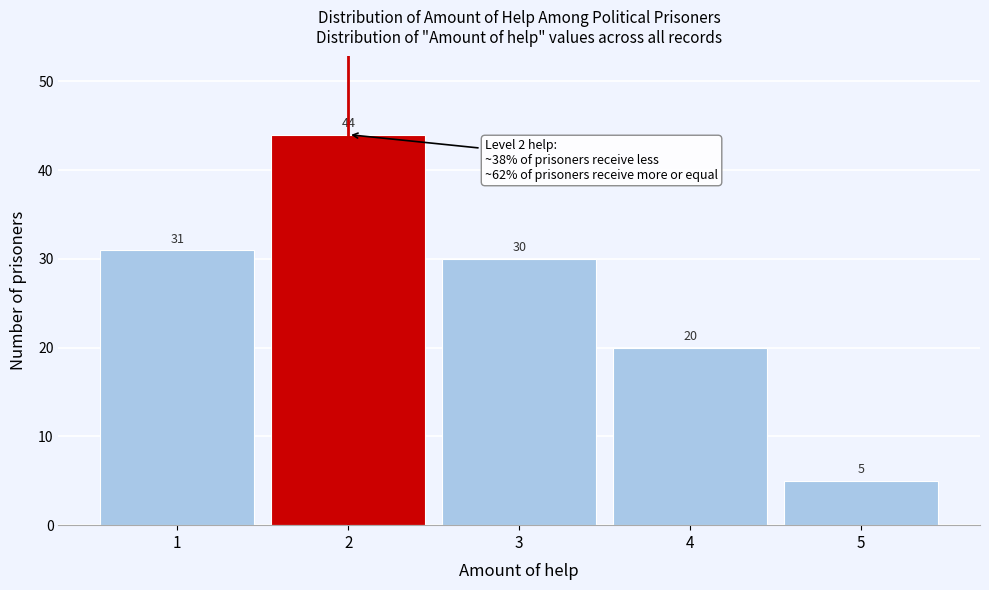

Over which range of the x-axis is the bar tallest?

1.5 to 2.5